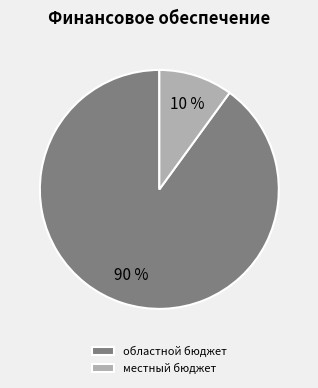

Which has a higher value, местный бюджет or областной бюджет?

областной бюджет